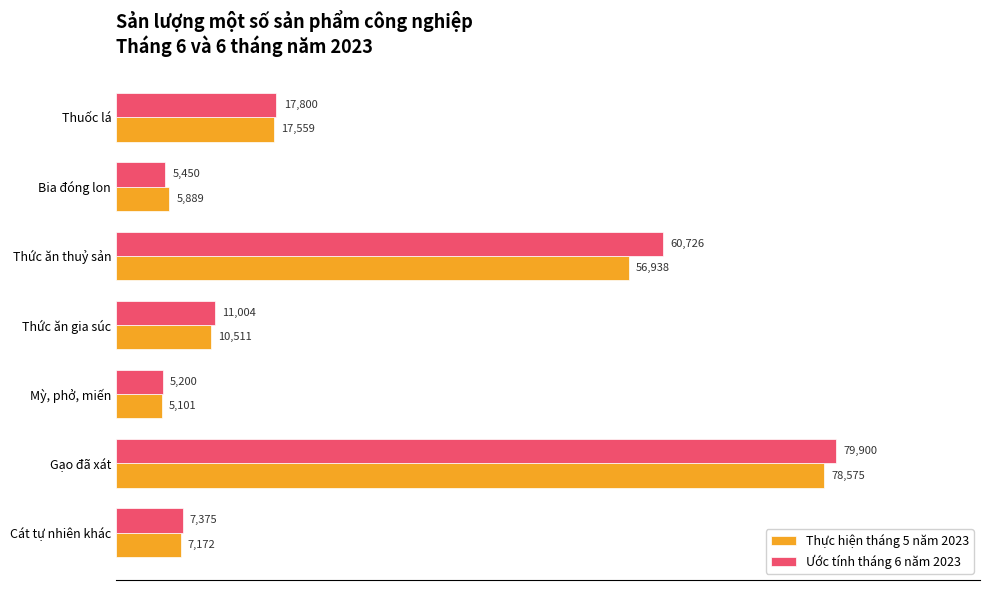

Which label corresponds to the largest value in the chart?

Gạo đã xát